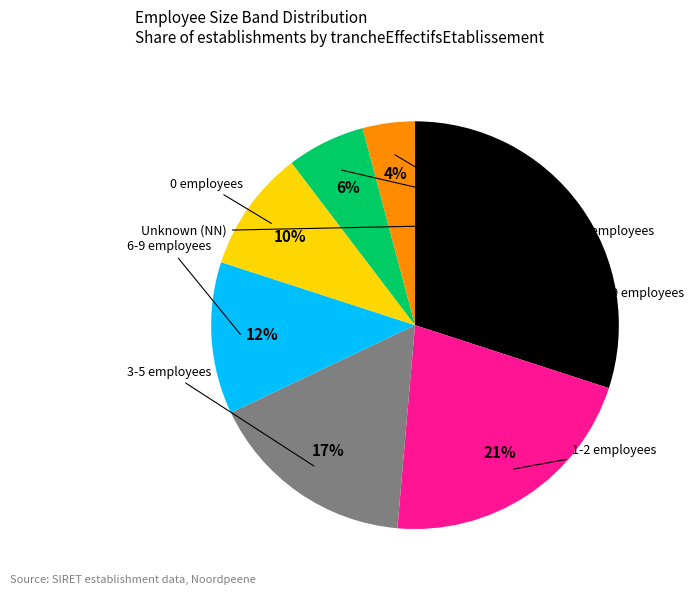

How many slices are in this pie chart?

7